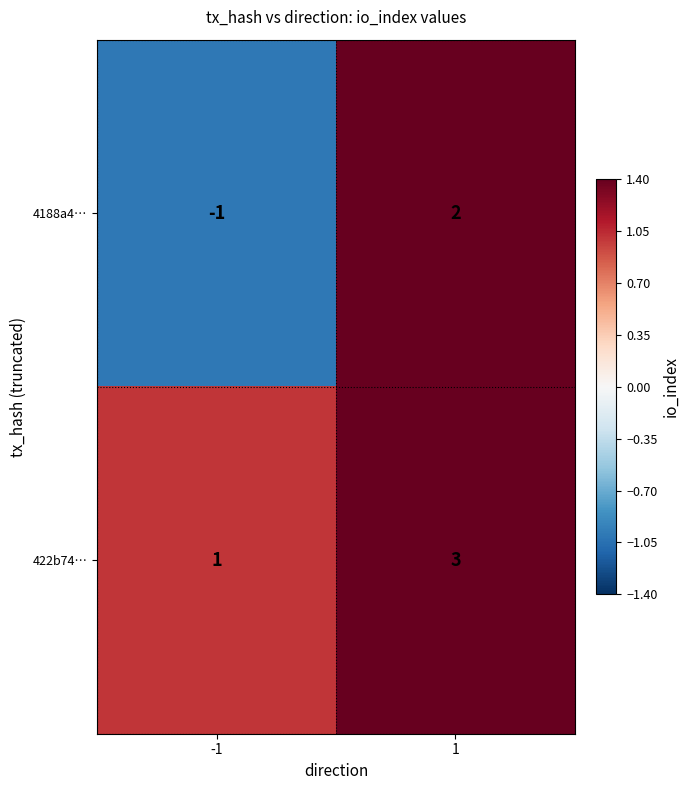

What is the total value across all series at 1?

5